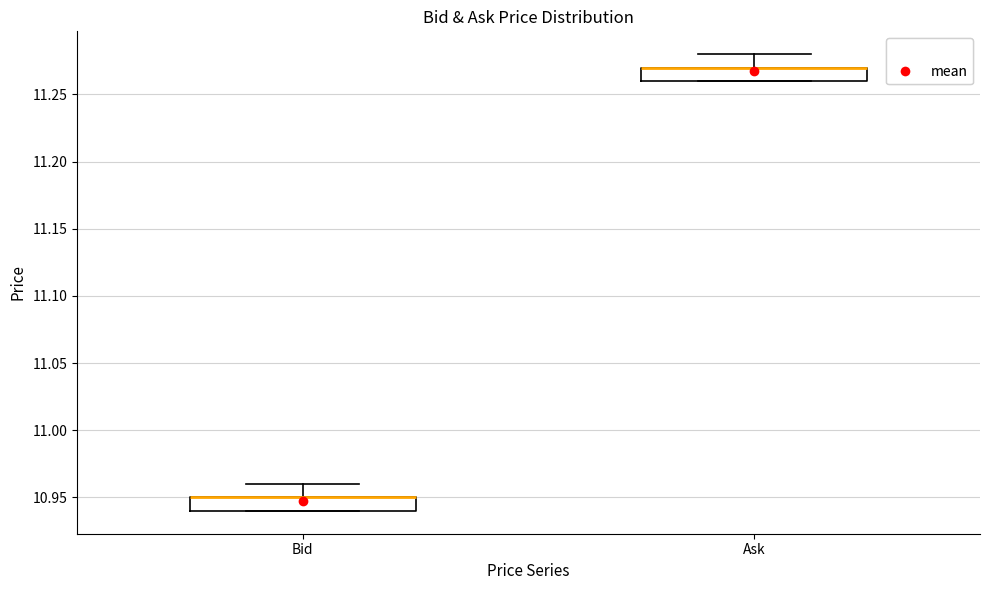

Reading left to right, read every box against the y-axis: the position of its median line, the range the box covers, and the ends of its whiskers. The values are not printed on the chart, so give them approximately, as read against the axis.

Bid: median 10.95 (drawn on the box's upper edge), box 10.94 to 10.95, whiskers 10.94 to 10.96
Ask: median 11.27 (drawn on the box's upper edge), box 11.26 to 11.27, whiskers 11.26 to 11.28